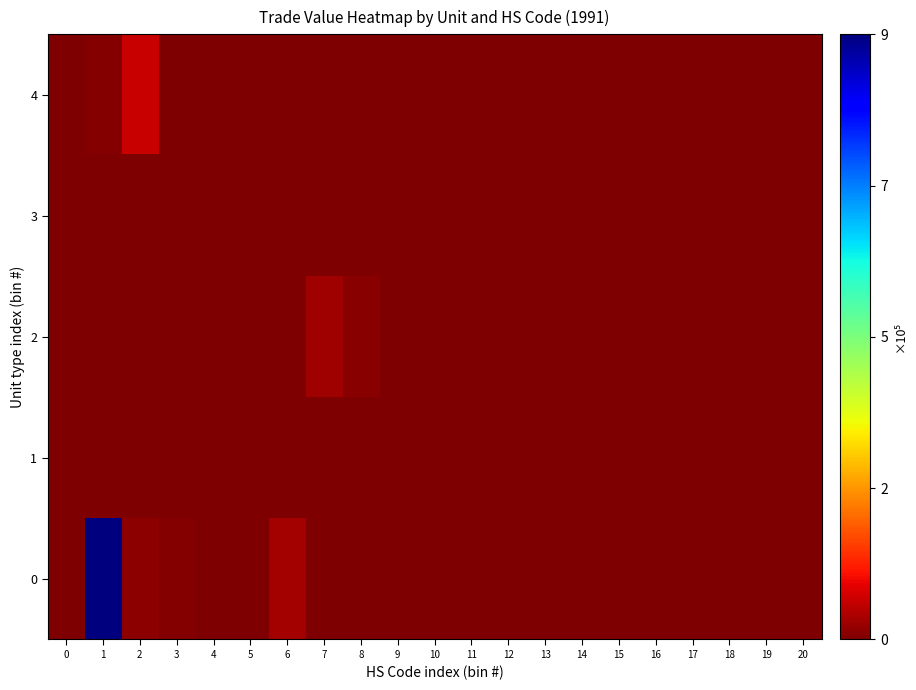

Count the number of categories in the chart.

21